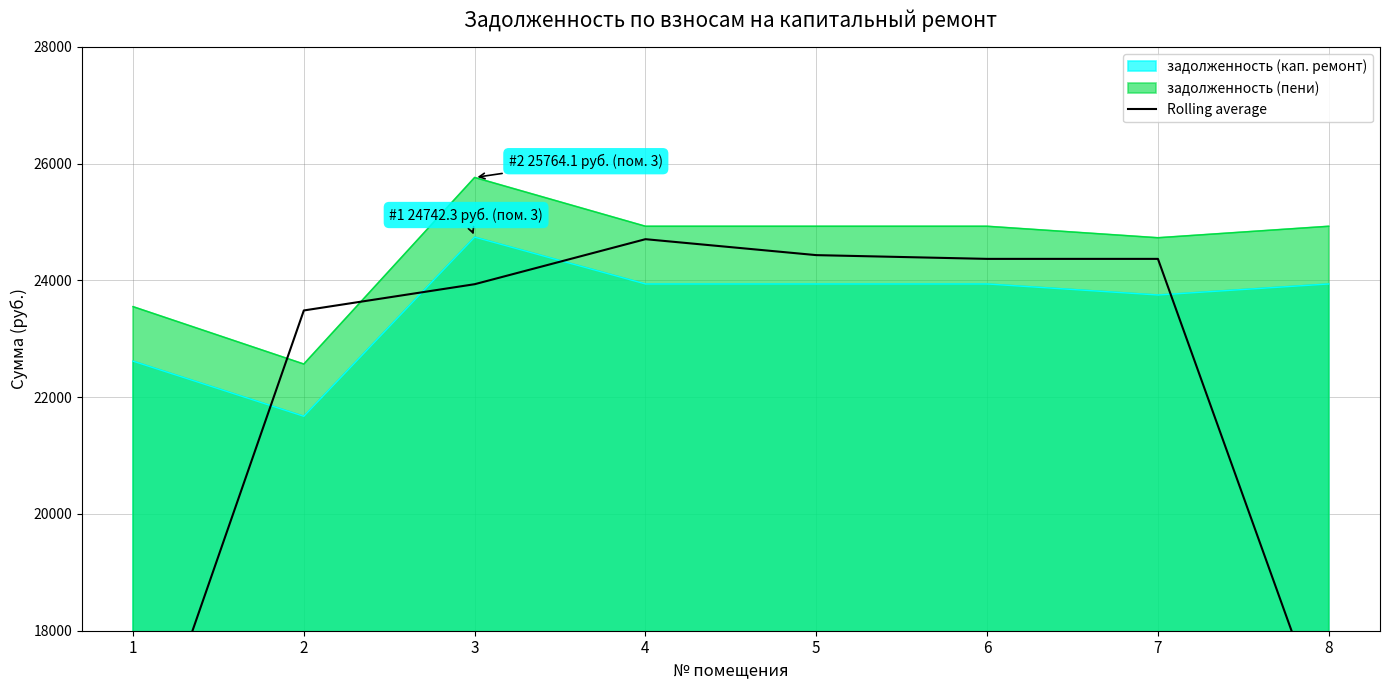

What is the minimum value for задолженность (кап. ремонт)?

21673.0